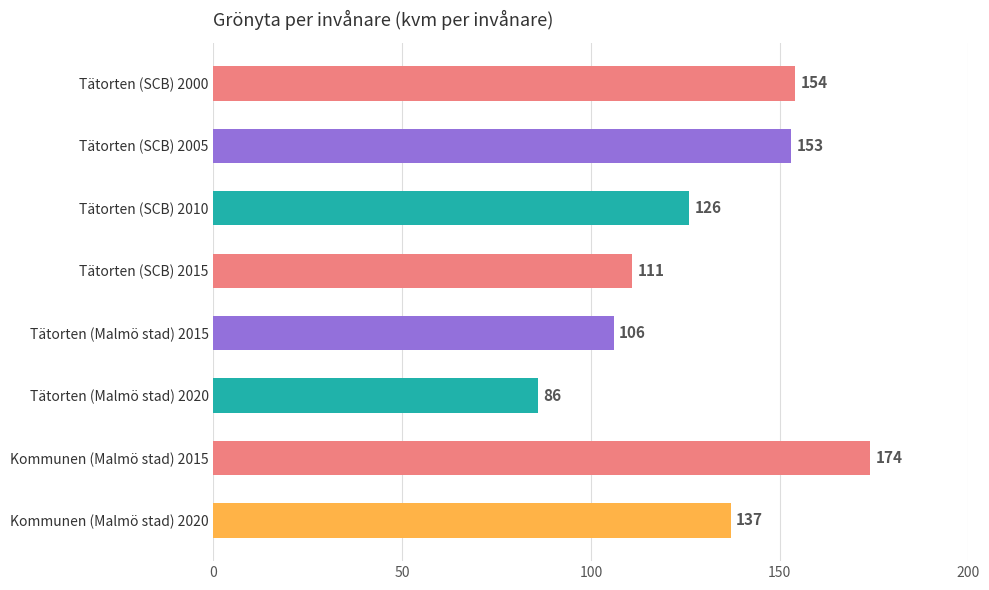

Does the chart contain stacked bars?

No